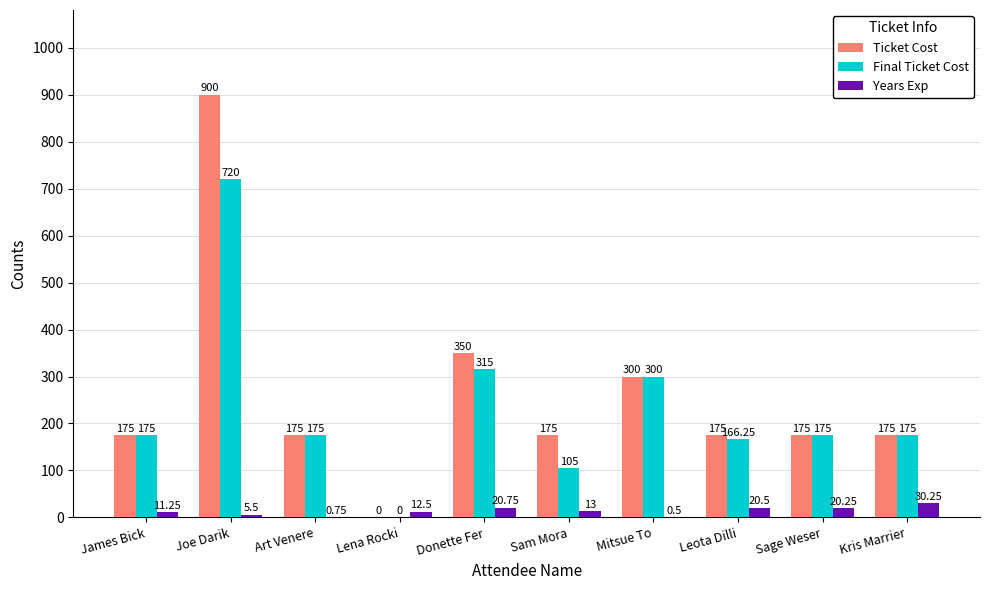

Where is Ticket Cost nearest to the value 450?

Donette Fer